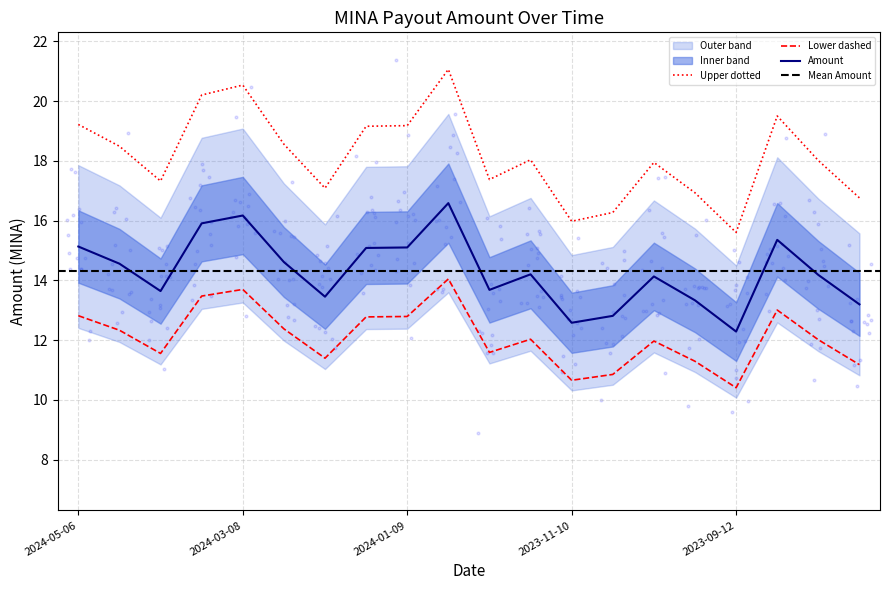

Which has a higher value, 2023-11-10 or 2023-07-28?

2023-07-28